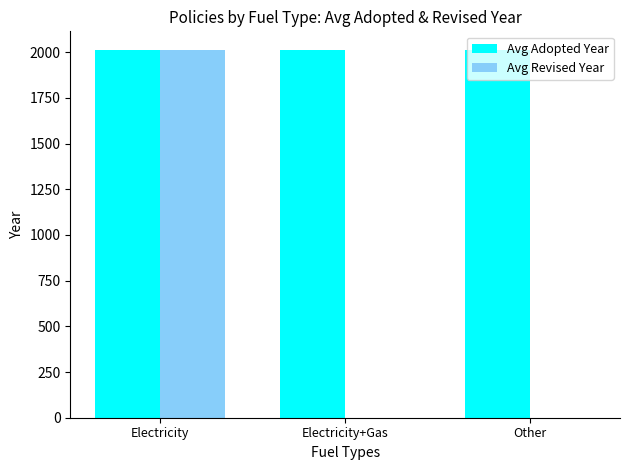

Read the Avg Adopted Year value at Other.

2014